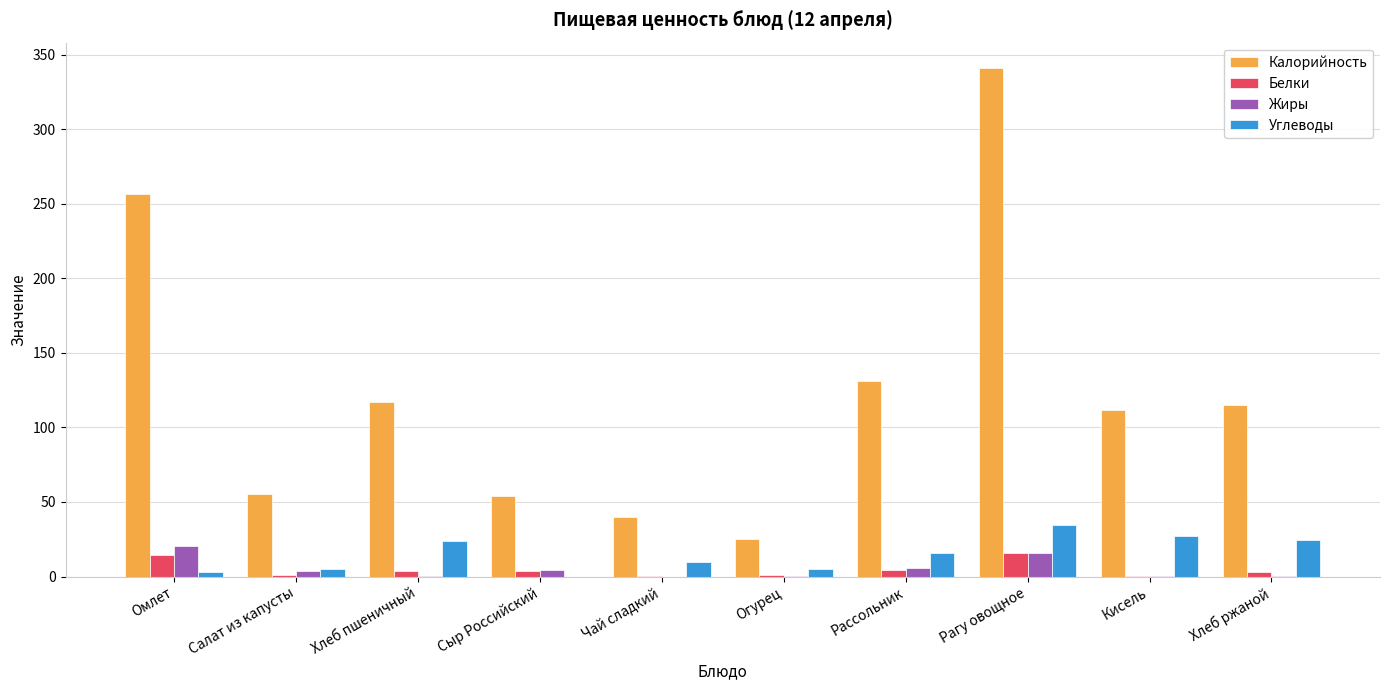

Is it true that Калорийность equals 256.7 at Омлет?

True